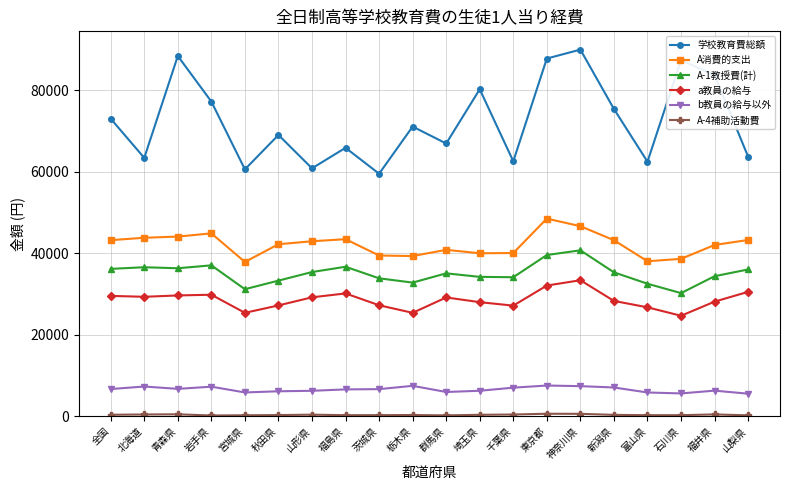

True or false: A消費的支出 has a value of 20318 at 埼玉県.

False